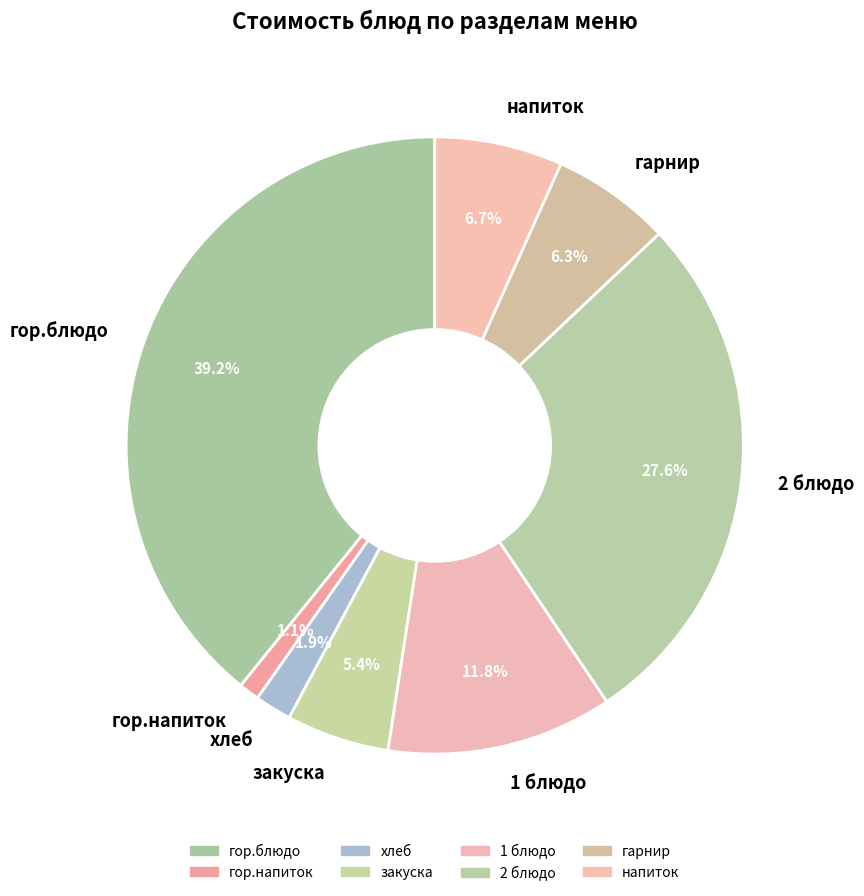

To the nearest percent, what portion does 1 блюдо represent?

12%